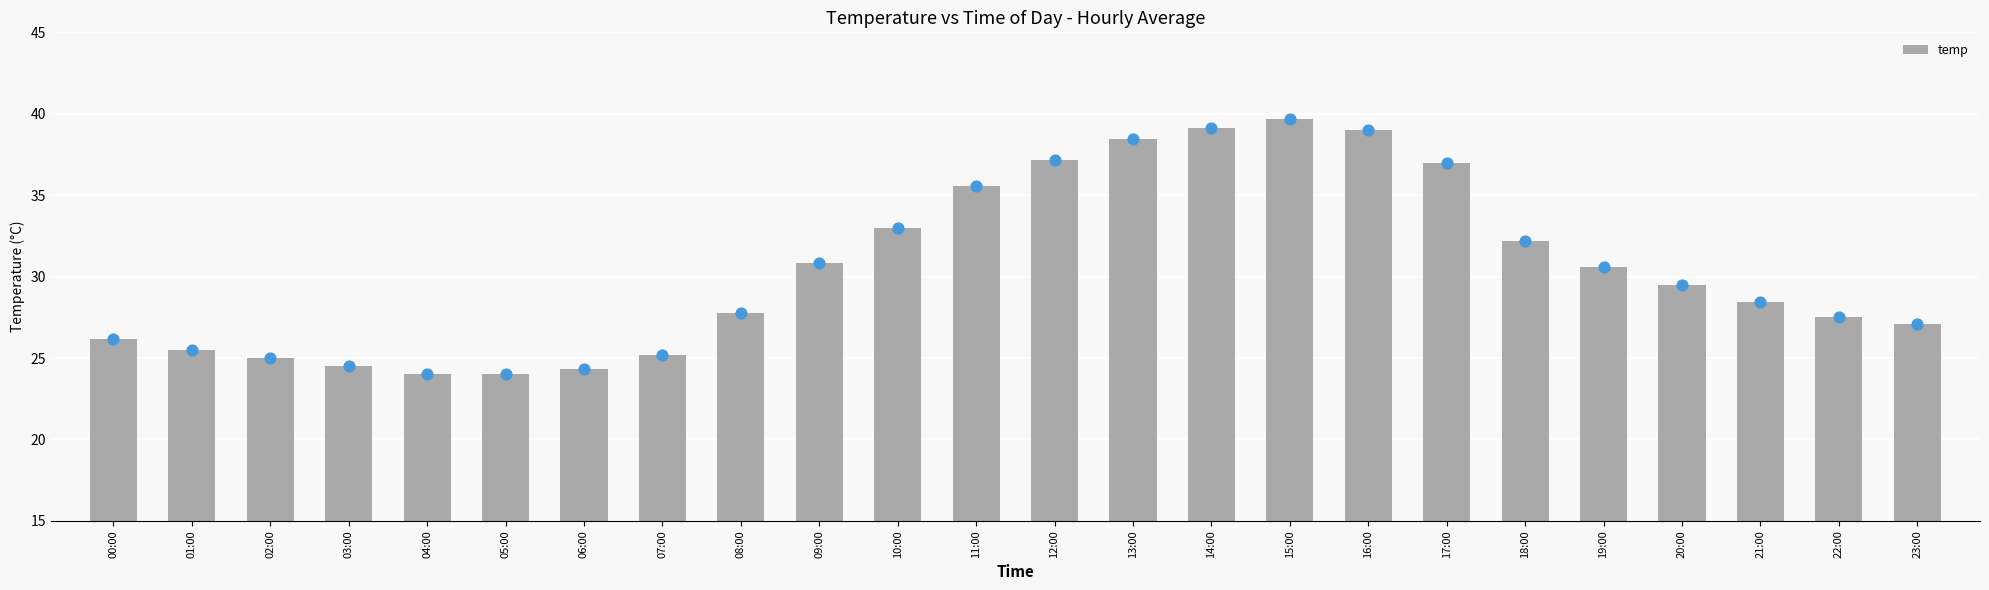

What is the change in value from 13:00 to 21:00?

-10.0